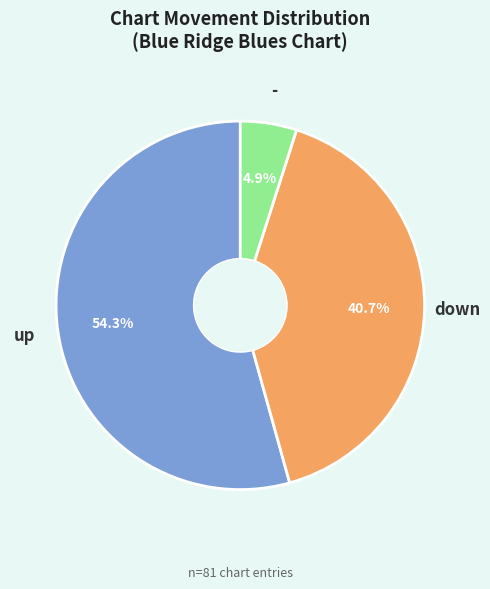

Which has a higher value, - or down?

down